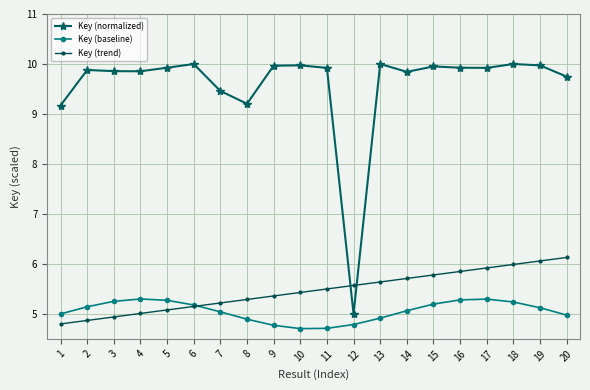

Is the value of Key (baseline) at 20 greater than the value of Key (trend) at 18?

No